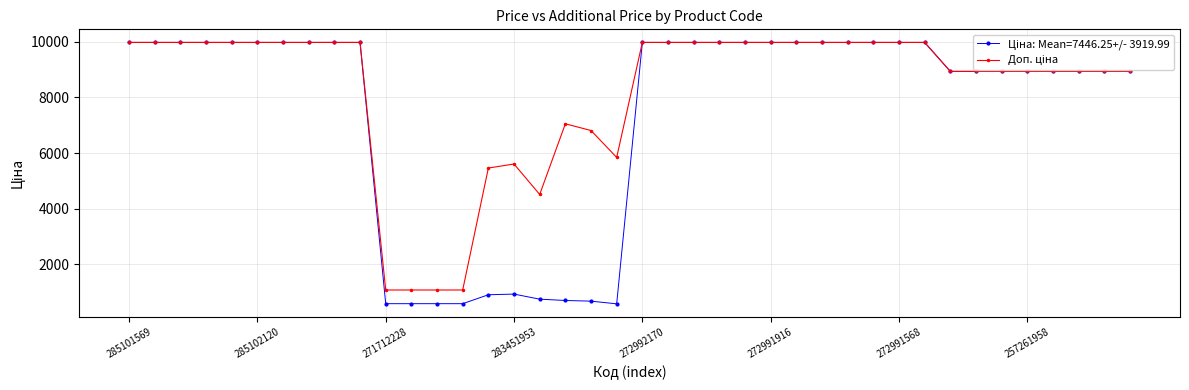

What is the greatest value displayed?

9975.0